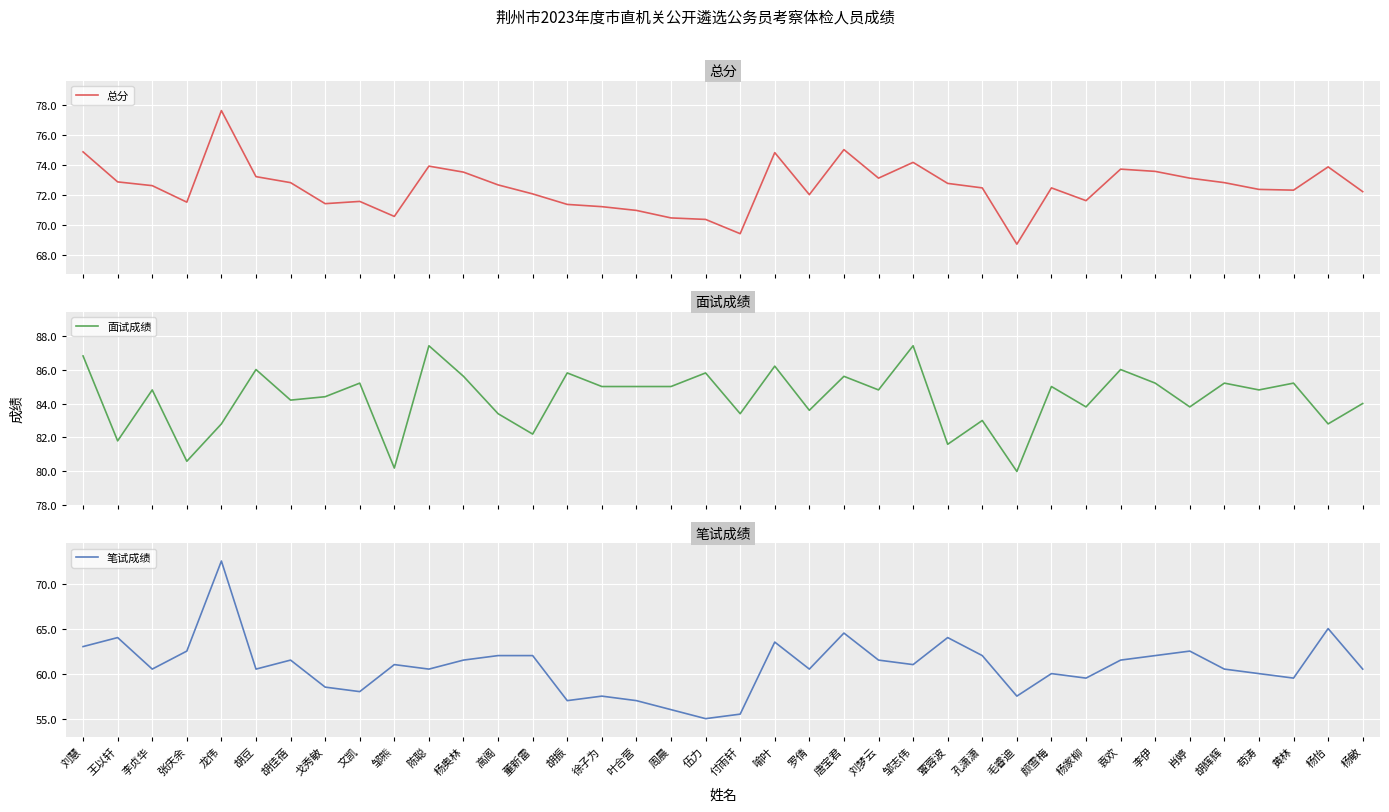

What is the difference between the second highest and minimum values in the 笔试成绩 series?

10.0